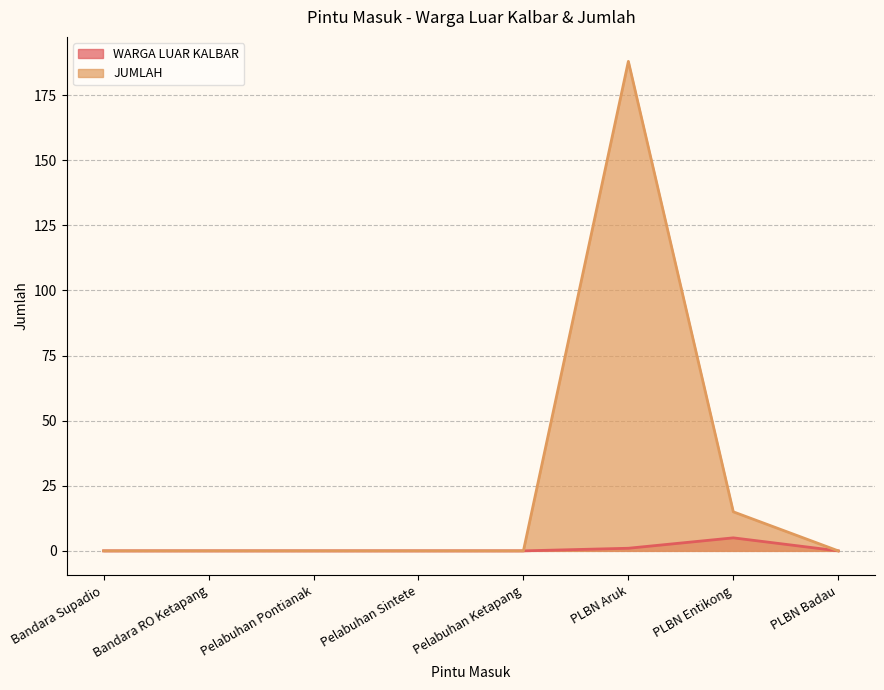

True or false: WARGA LUAR KALBAR and JUMLAH intersect in this chart.

False